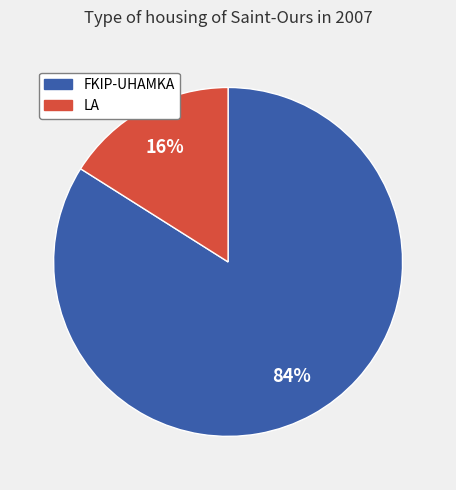

Which has a higher value, LA or FKIP-UHAMKA?

FKIP-UHAMKA